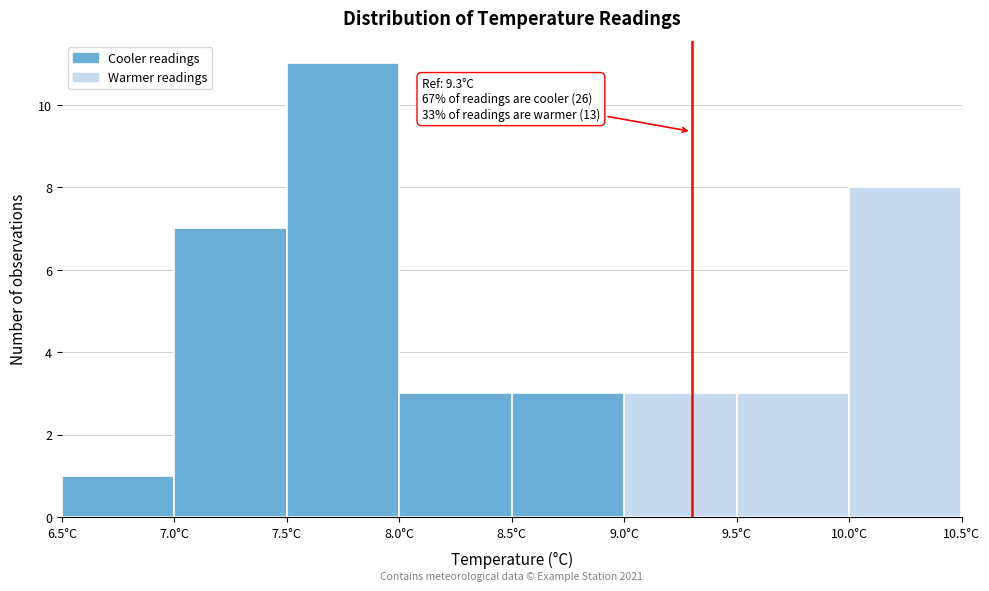

Over which range of the x-axis is the bar tallest?

7.5 to 8.0